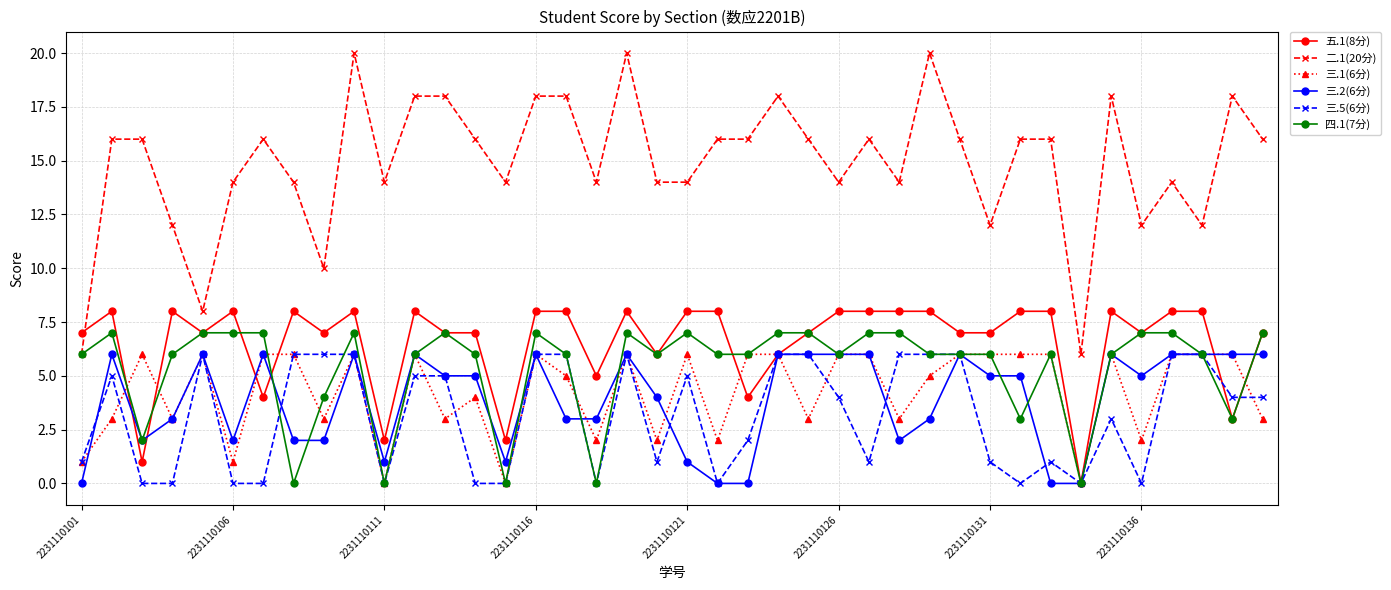

Does the chart display data point markers on the line(s)?

Yes